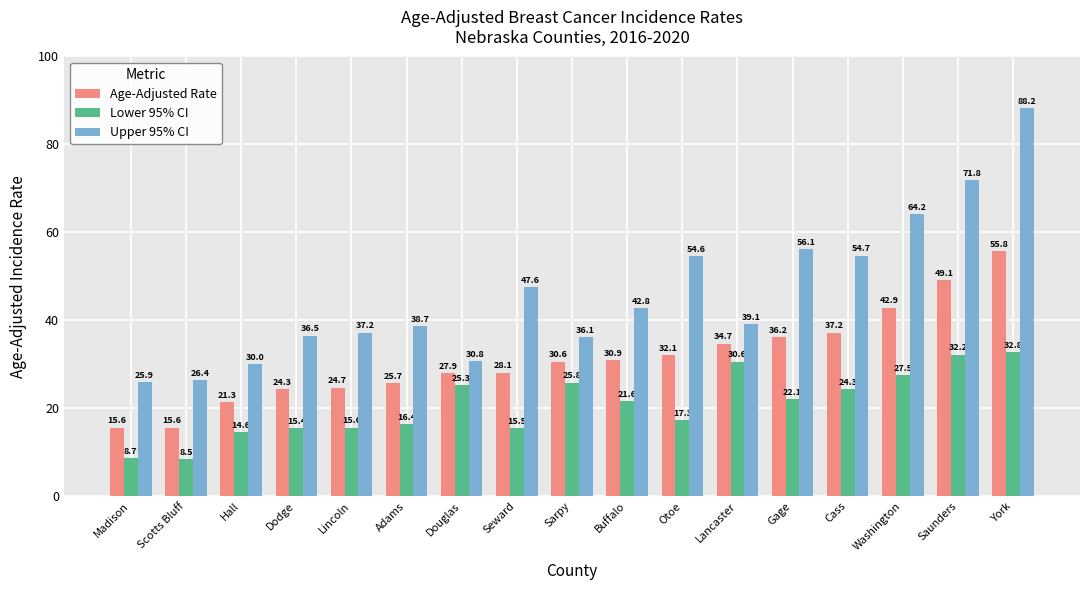

What is the label of the 11th bar from the right?

Douglas